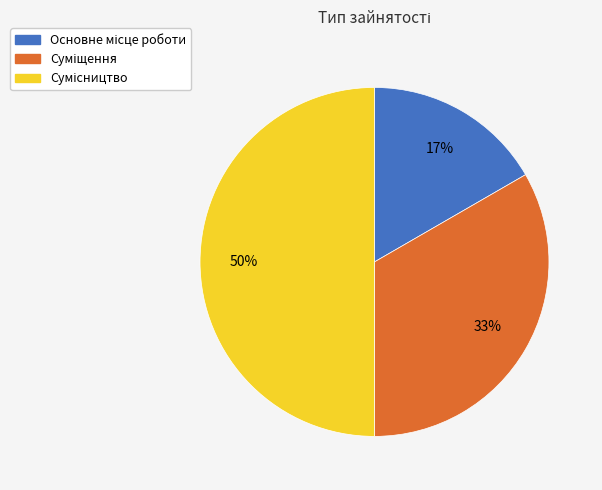

To the nearest percent, what is the difference between the largest and smallest slice percentages?

33%